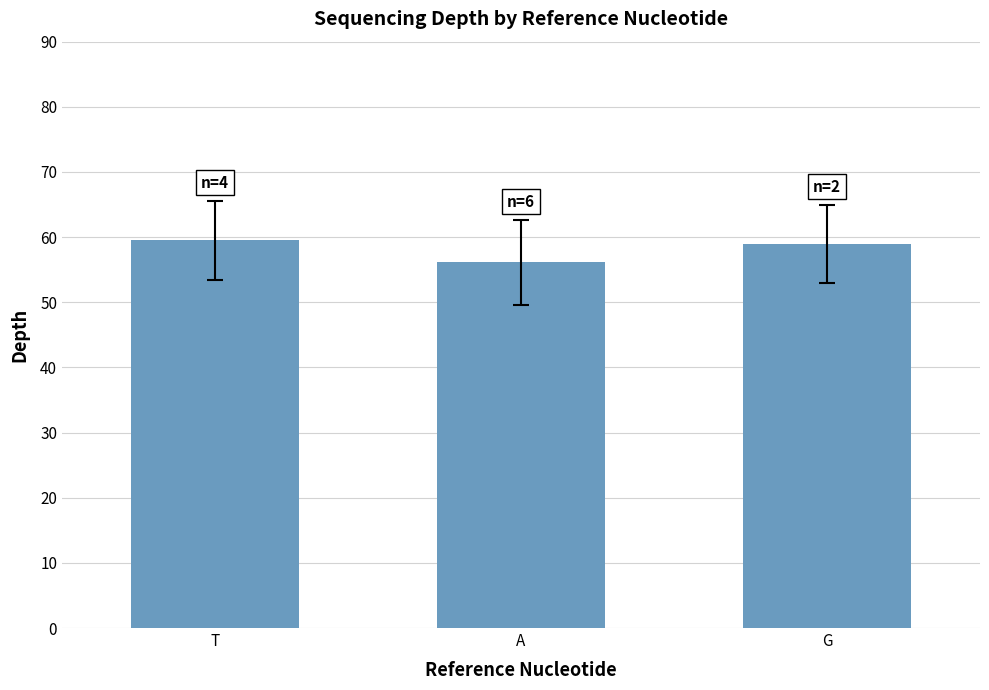

What value does the data have at A?

56.2